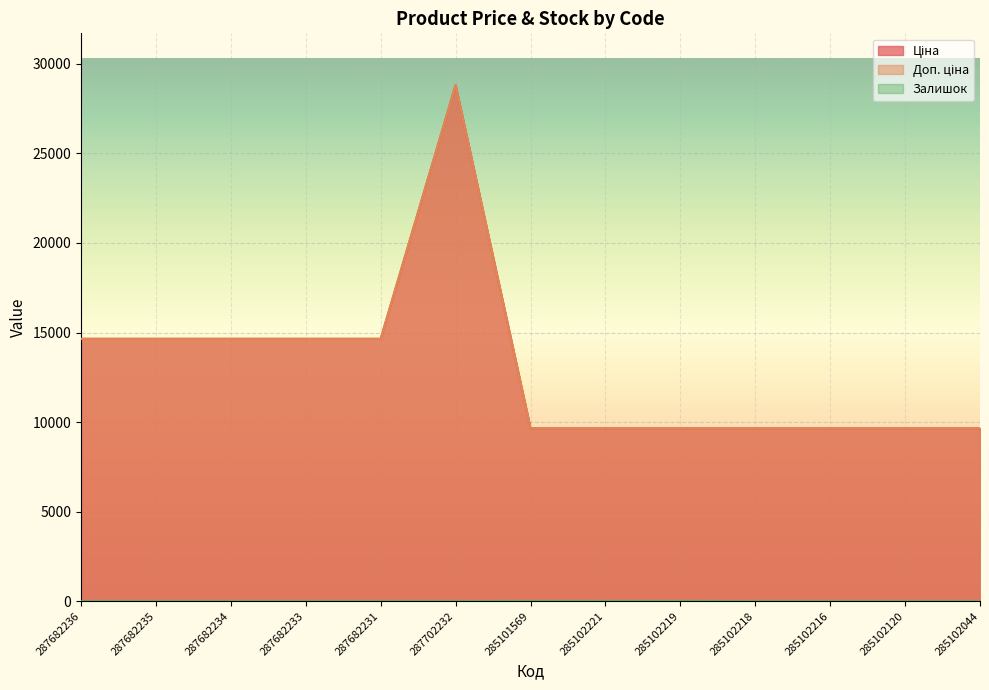

List the series in order of their peak value, highest first.

Ціна, Доп. ціна, Залишок